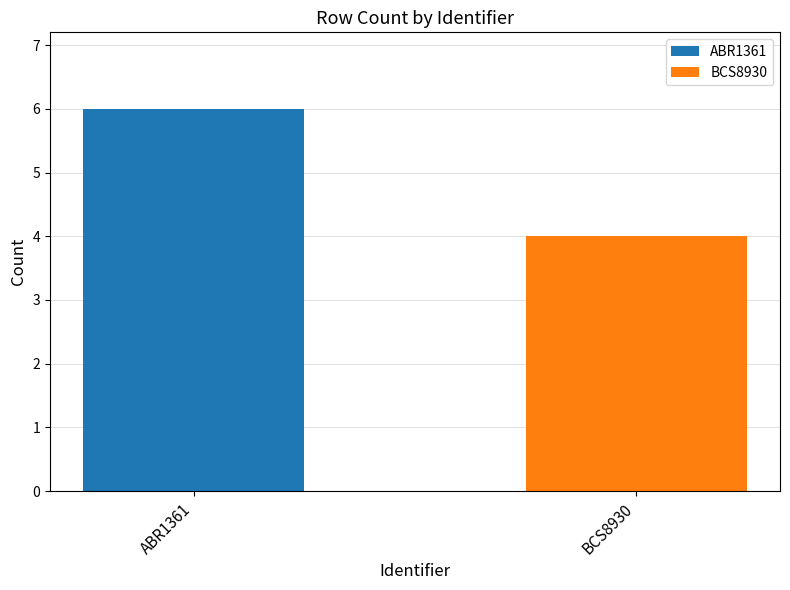

List the series in order of their peak value, lowest first.

BCS8930, ABR1361